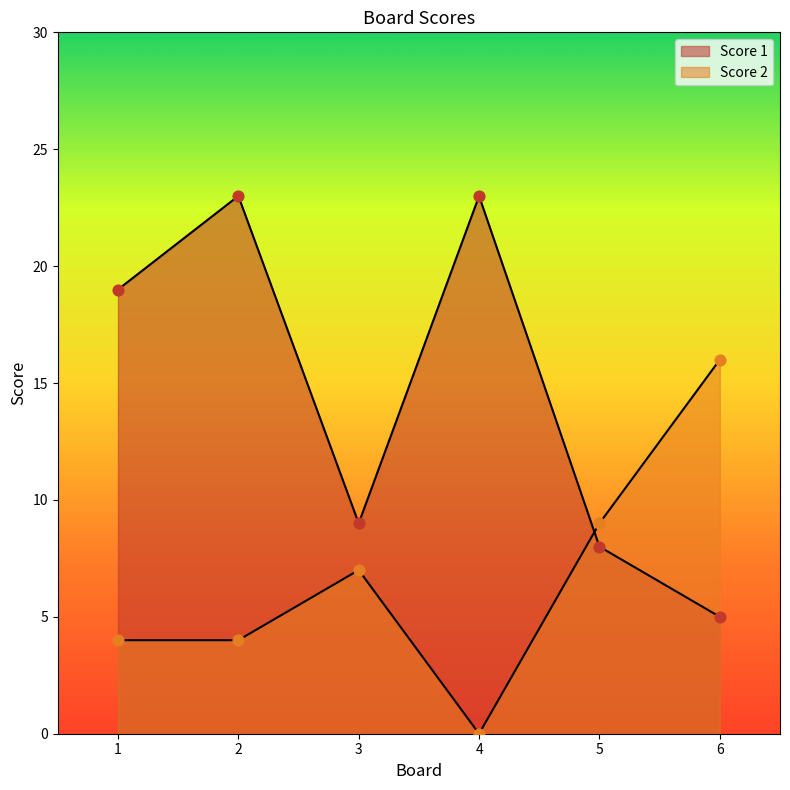

At which category is the sum across all series the highest?

2